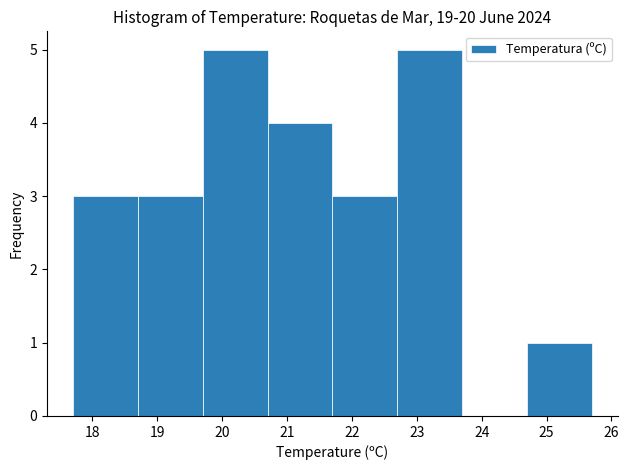

Reading left to right, list every bar in this chart as the range it spans on the x-axis followed by its height. The values are not printed on the chart, so give them approximately, as read against the axis.

17.7 to 18.7: 3
18.7 to 19.7: 3
19.7 to 20.7: 5
20.7 to 21.7: 4
21.7 to 22.7: 3
22.7 to 23.7: 5
23.7 to 24.7: 0
24.7 to 25.7: 1